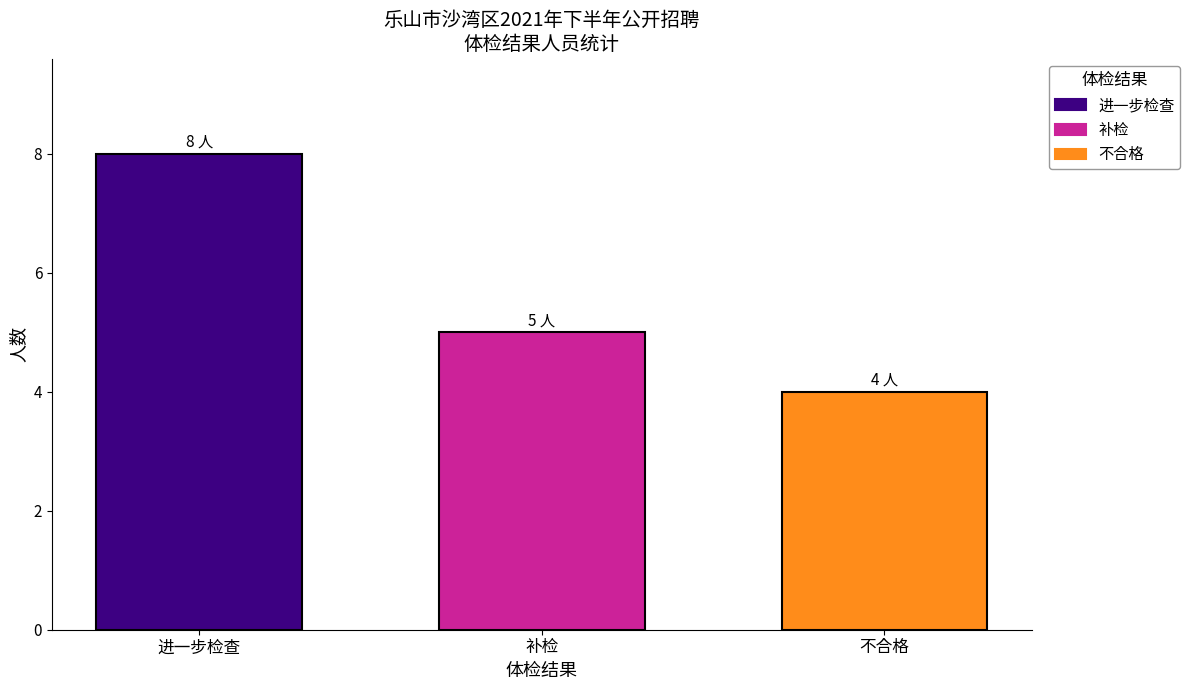

What is the smallest value displayed?

4